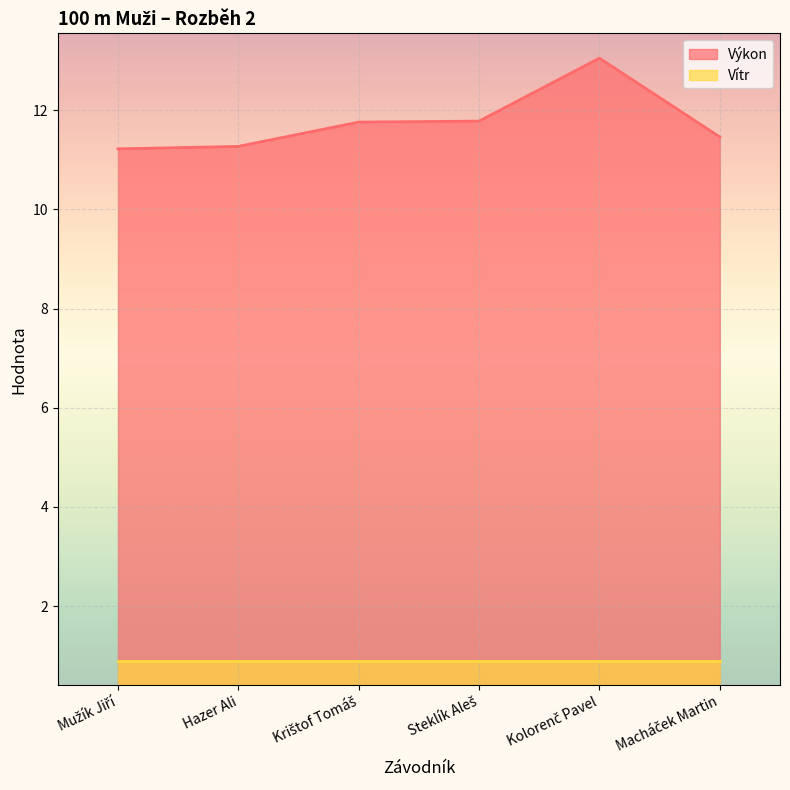

The chart shows a value of 3.6 at Krištof Tomáš. True or false?

False